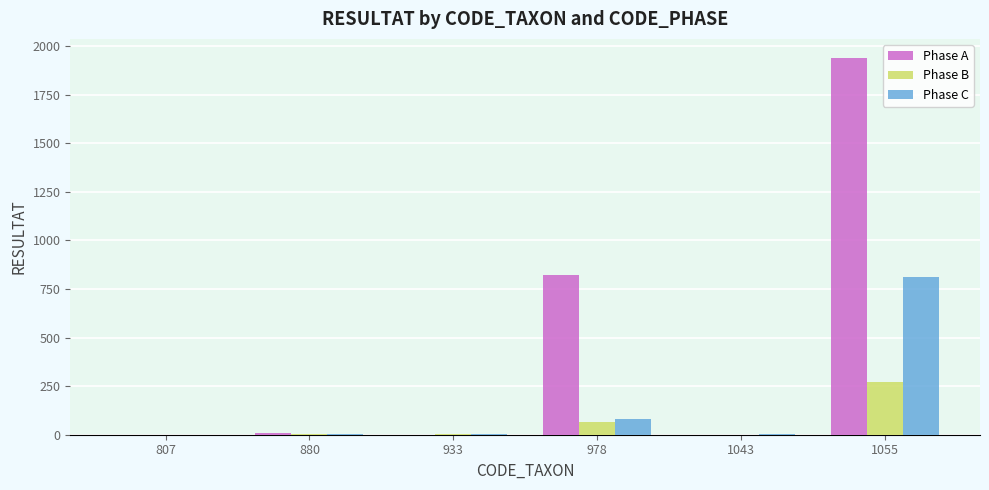

The Phase A series shows 0 at 933. True or false?

True